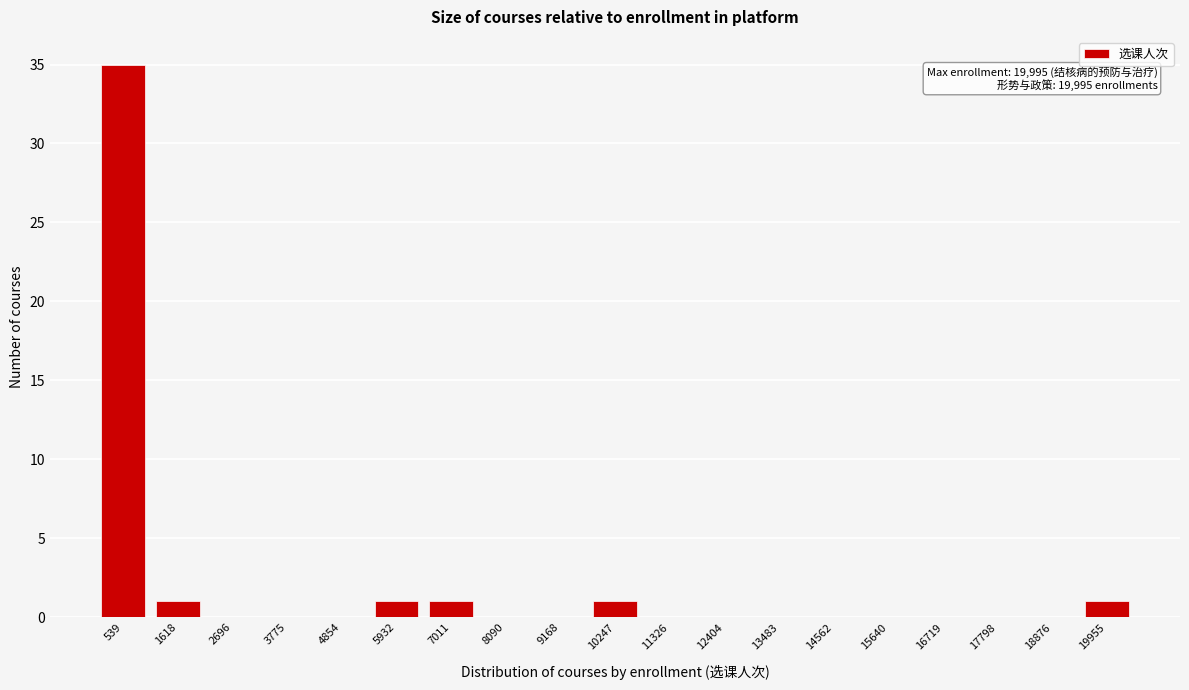

Reading left to right, extract all data points from this chart.

539=35	1618=1	2696=0	3775=0	4854=0	5932=1	7011=1	8090=0	9168=0	10247=1	11326=0	12404=0	13483=0	14562=0	15640=0	16719=0	17798=0	18876=0	19955=1